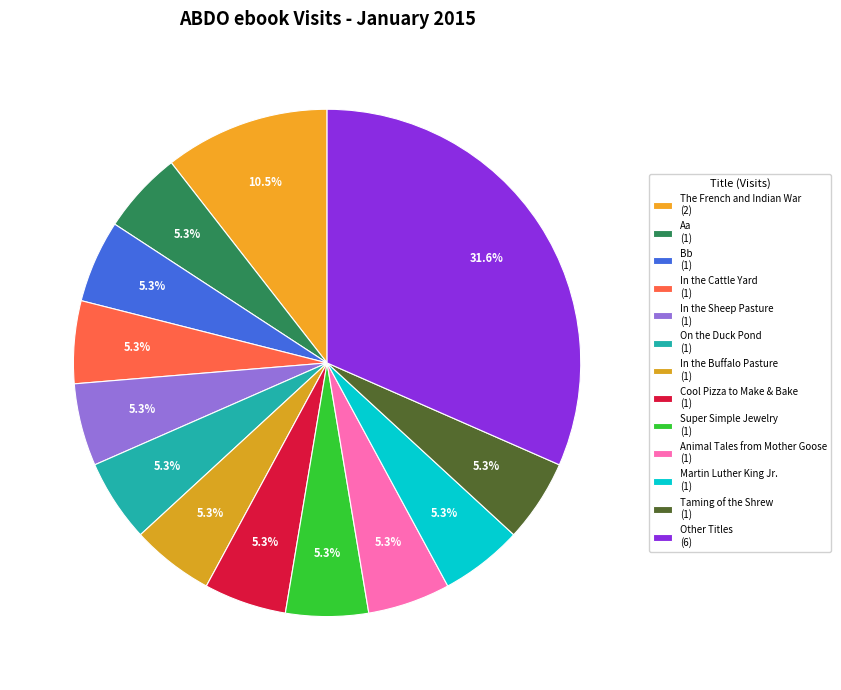

How many slices are in this pie chart?

13